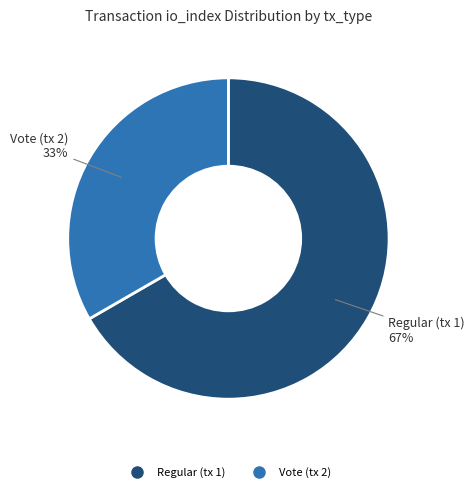

To the nearest percent, what percentage of the pie is Regular (tx 1)?

67%